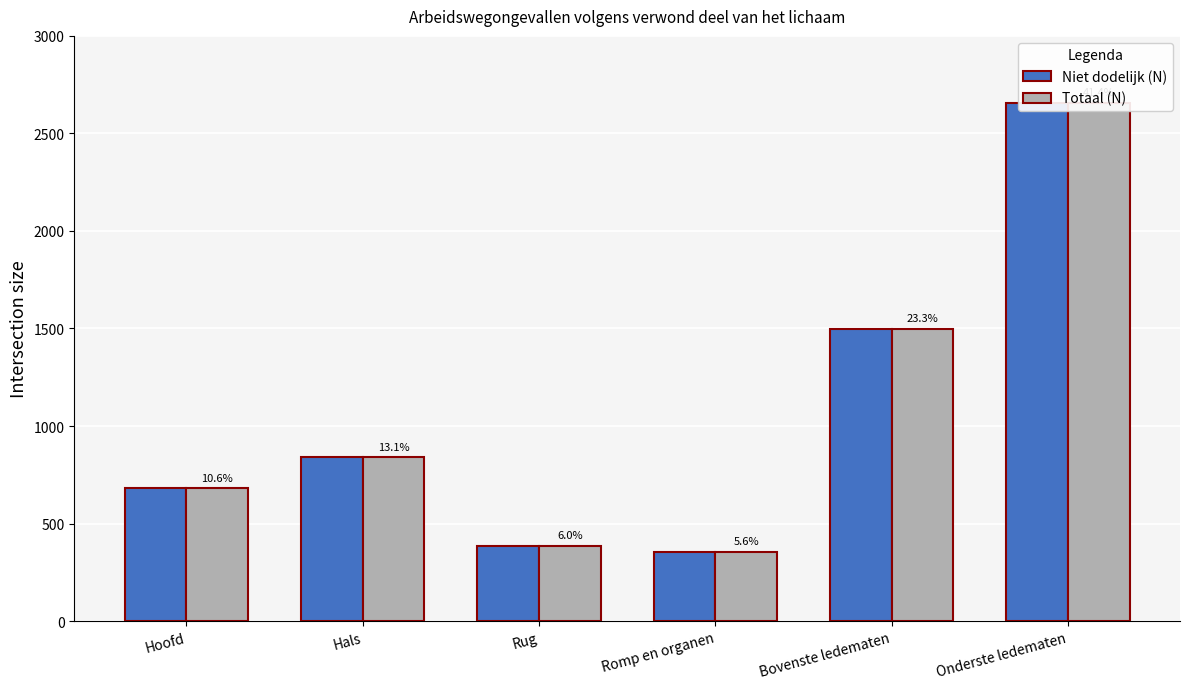

The value of Totaal (N) at Hals is 1503. True or false?

False